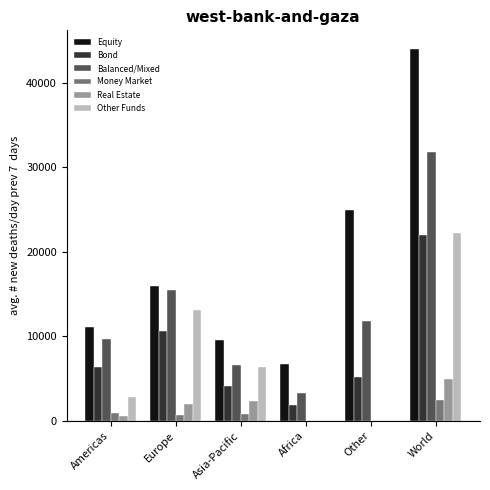

What is the approximate value of Real Estate at Europe, to the nearest 10?

2030